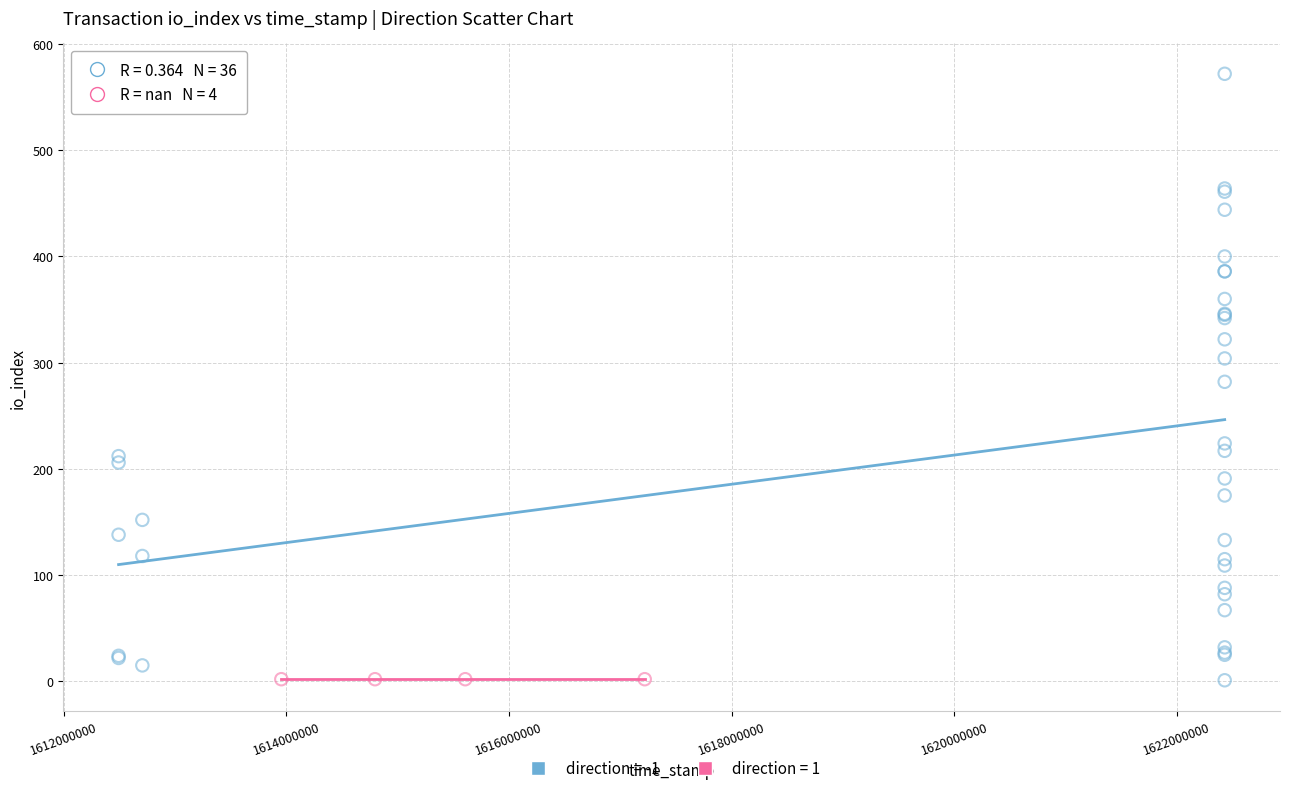

Which series contains the highest Y value?

direction = -1